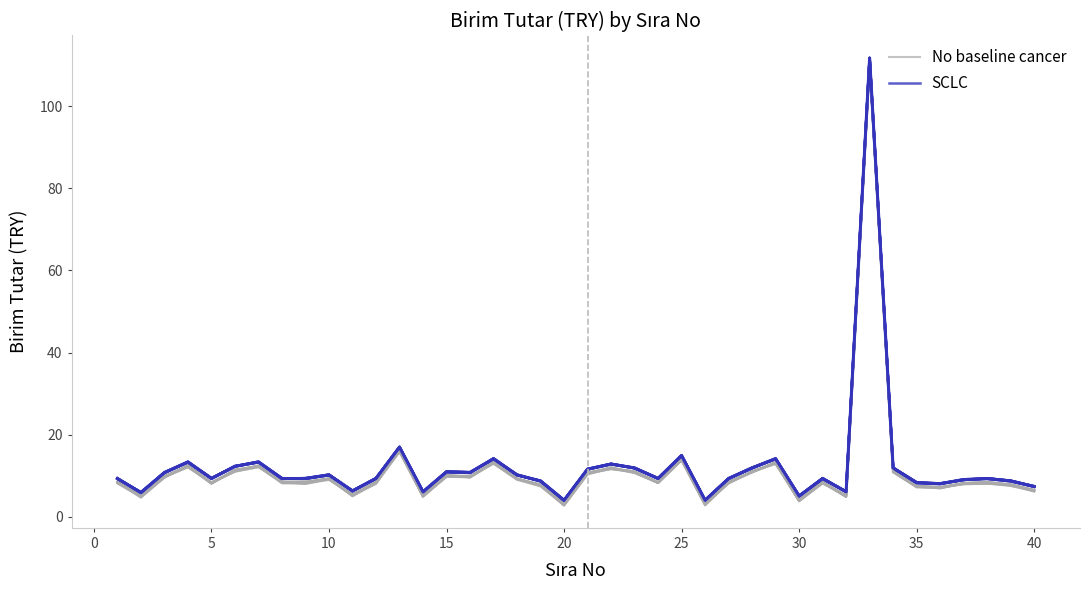

Which series has the widest spread of values?

SCLC